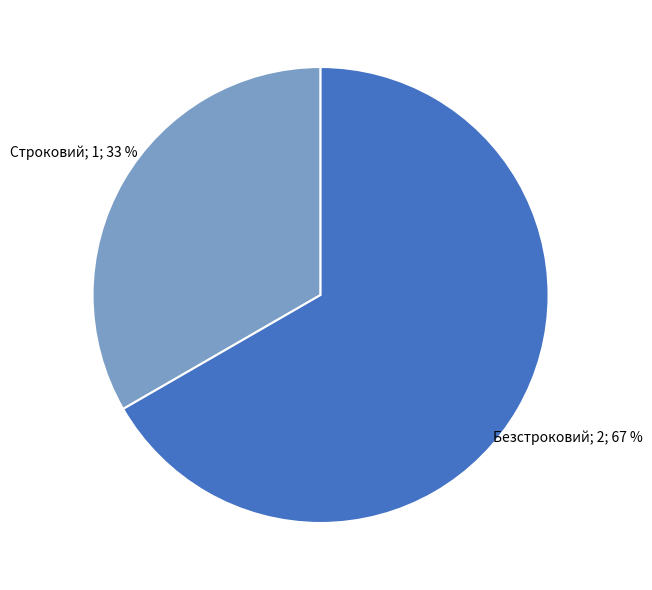

Is there a majority slice in this chart?

Yes